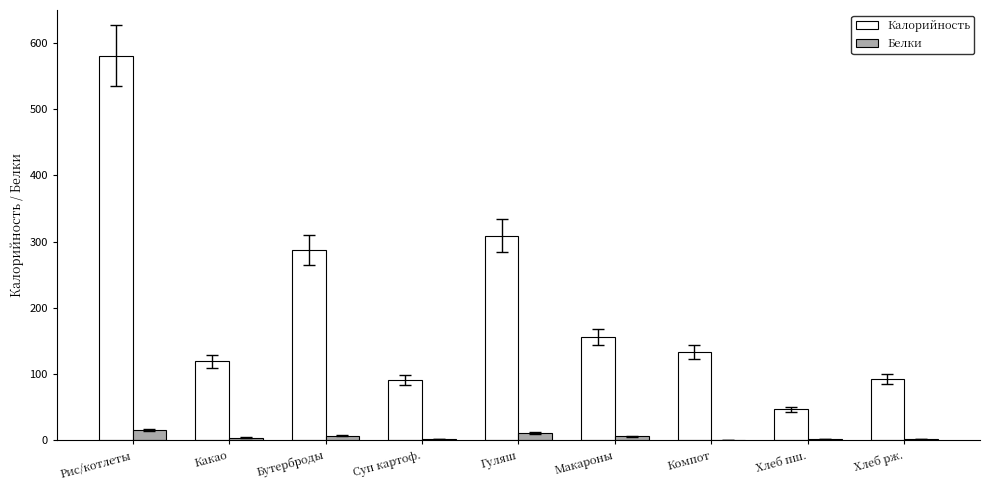

Is it true that Калорийность equals 287 at Бутерброды?

True